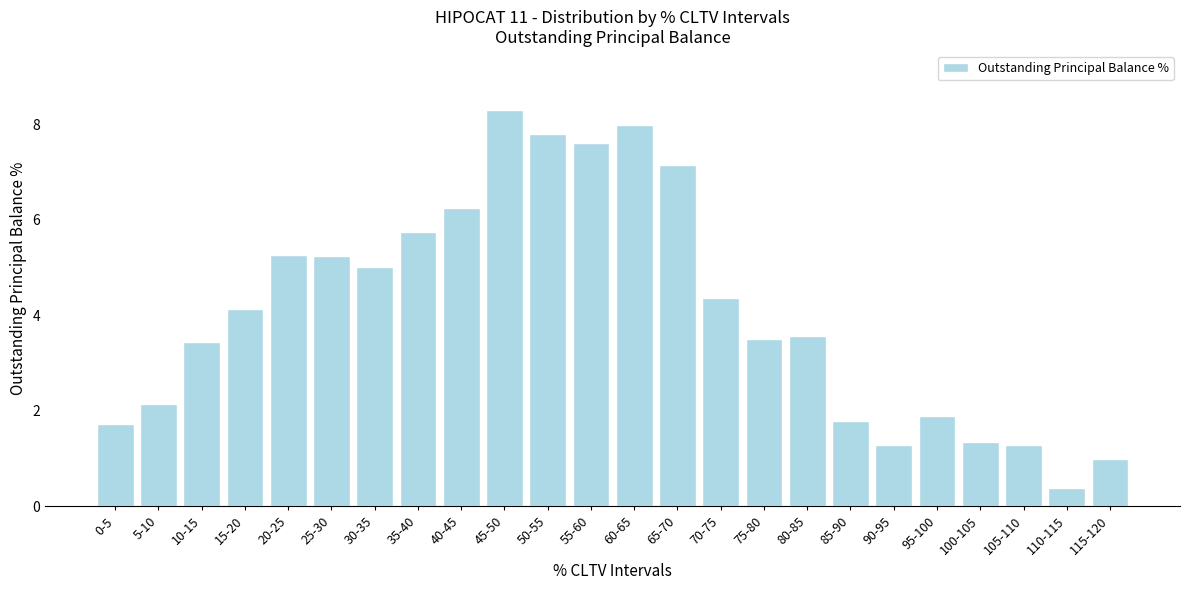

Where is the data nearest to the value 4?

15-20